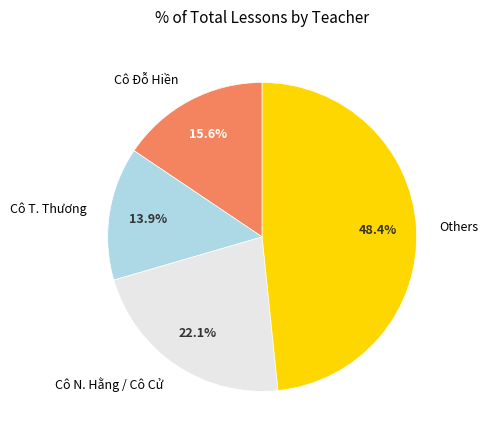

Which slice is the smallest?

Cô T. Thương